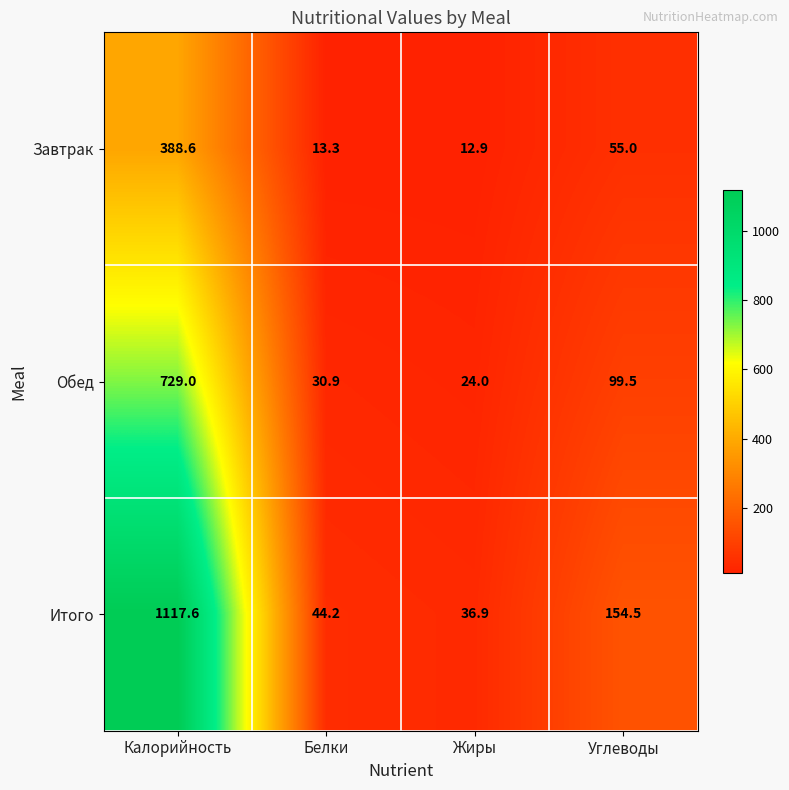

Reading left to right, list all the values displayed in this chart.

Завтрак: Калорийность=388.6	Белки=13.3	Жиры=12.9	Углеводы=55.0
Обед: Калорийность=729.0	Белки=30.9	Жиры=24.0	Углеводы=99.5
Итого: Калорийность=1117.6	Белки=44.2	Жиры=36.9	Углеводы=154.5